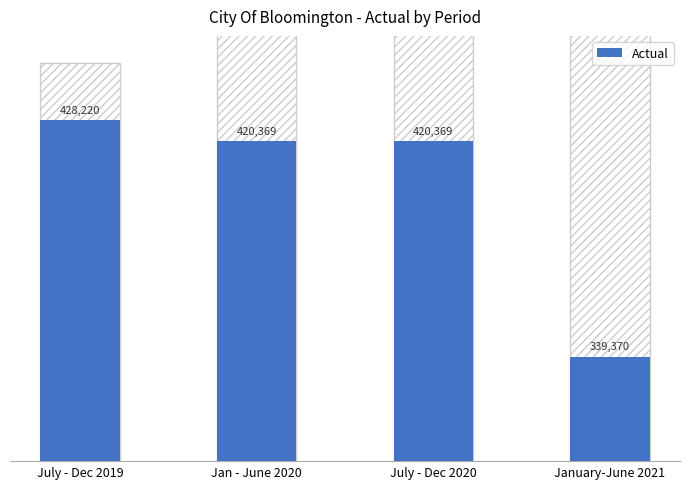

What position from the left is Jan - June 2020?

2